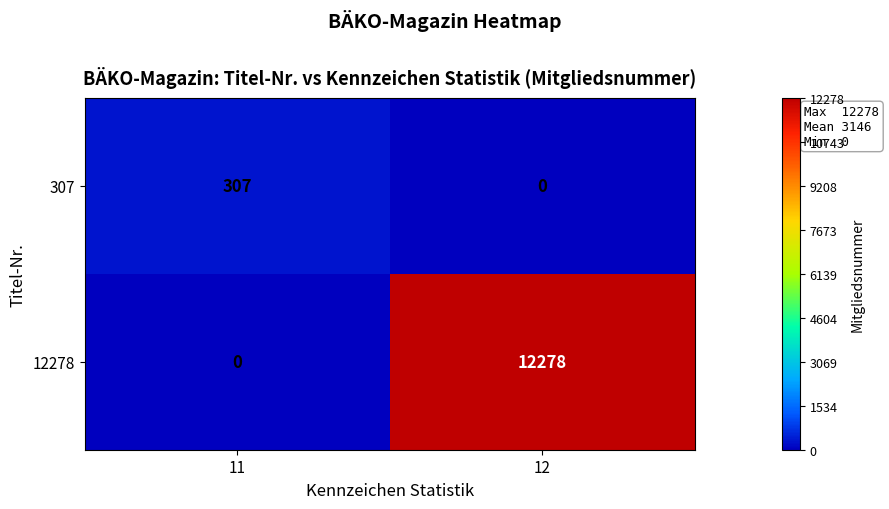

True or false: 307 has a value of 189 at 12.

False